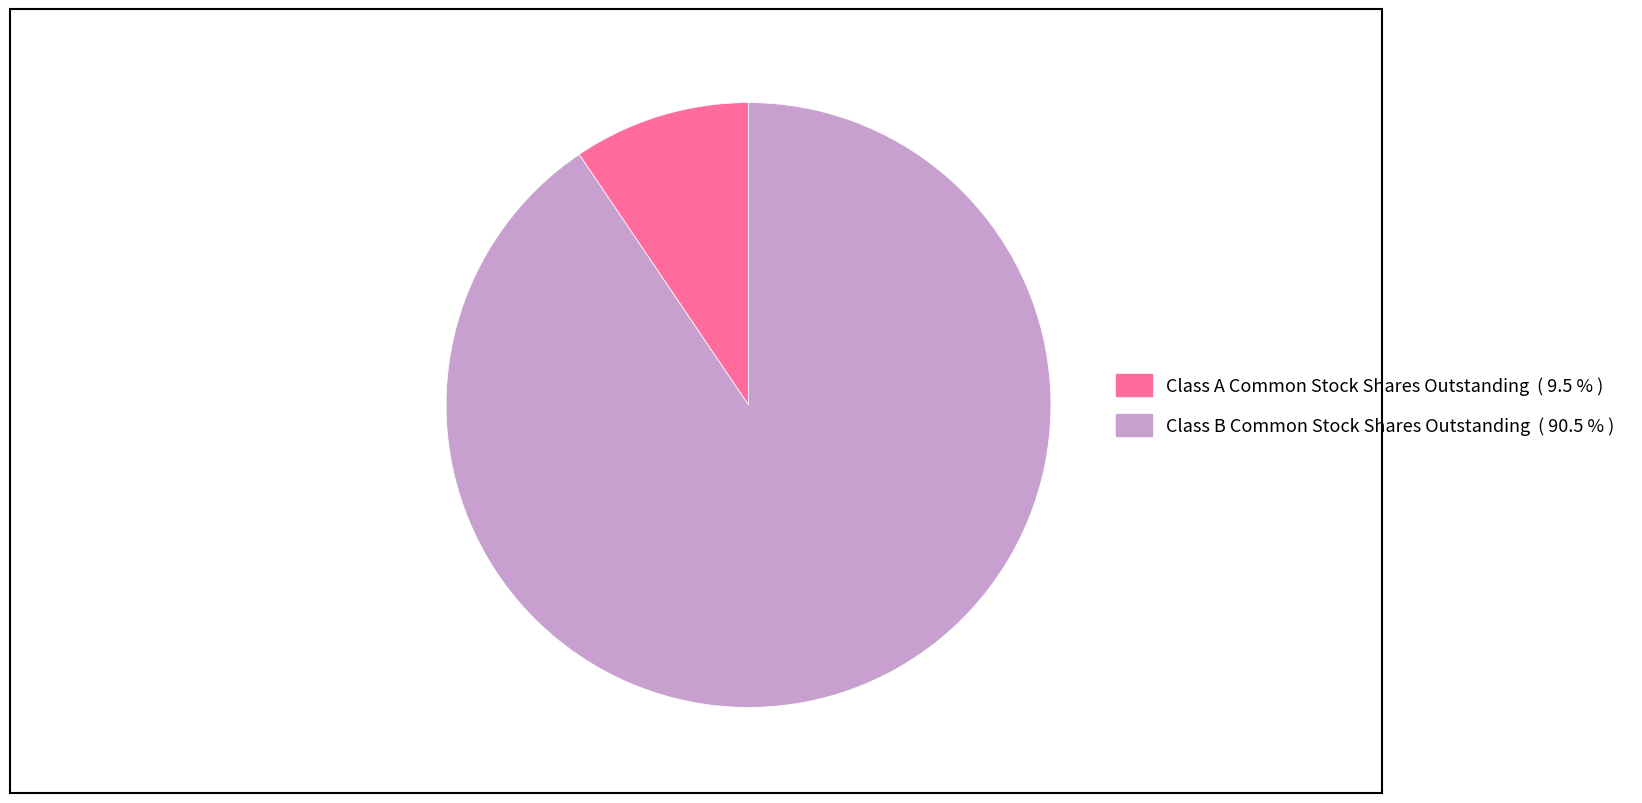

Approximately how many times larger is the value at Class B Common Stock Shares Outstanding compared to Class A Common Stock Shares Outstanding?

9.6